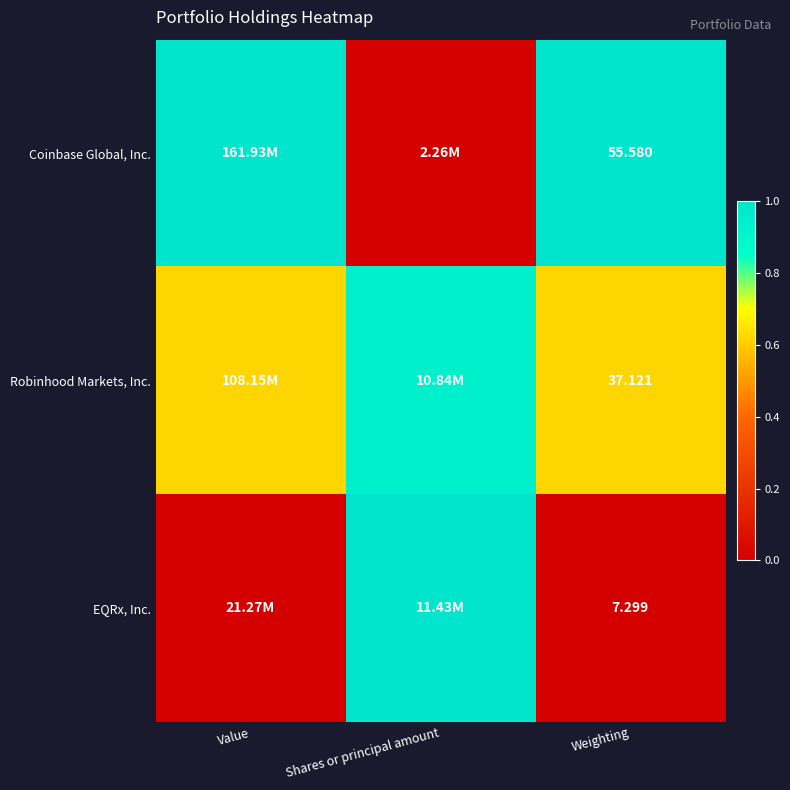

Is the value of Robinhood Markets, Inc. at Weighting greater than the value of EQRx, Inc. at Weighting?

Yes